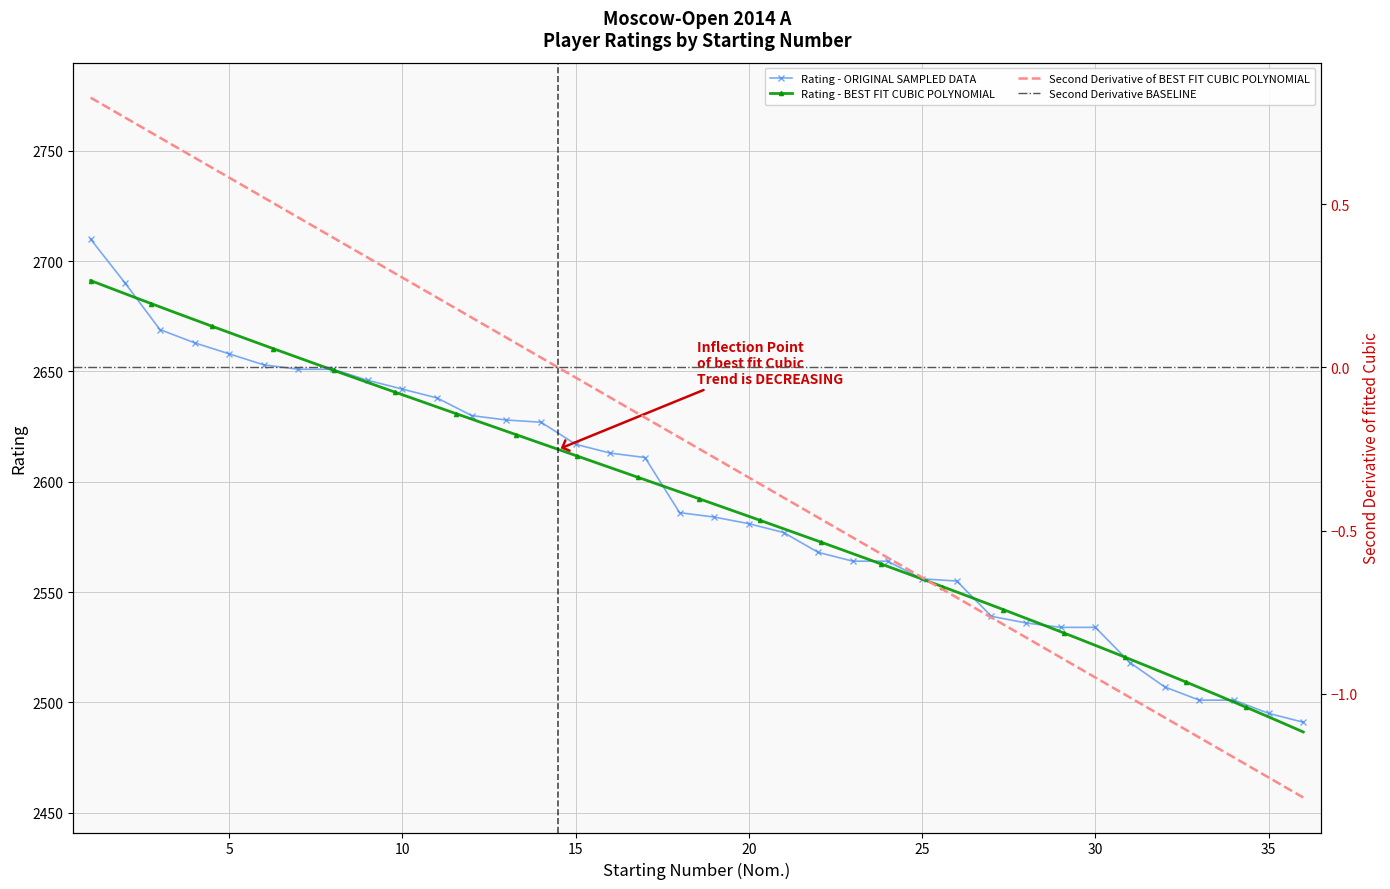

True or false: there are more than 0 points higher than both neighbors.

False